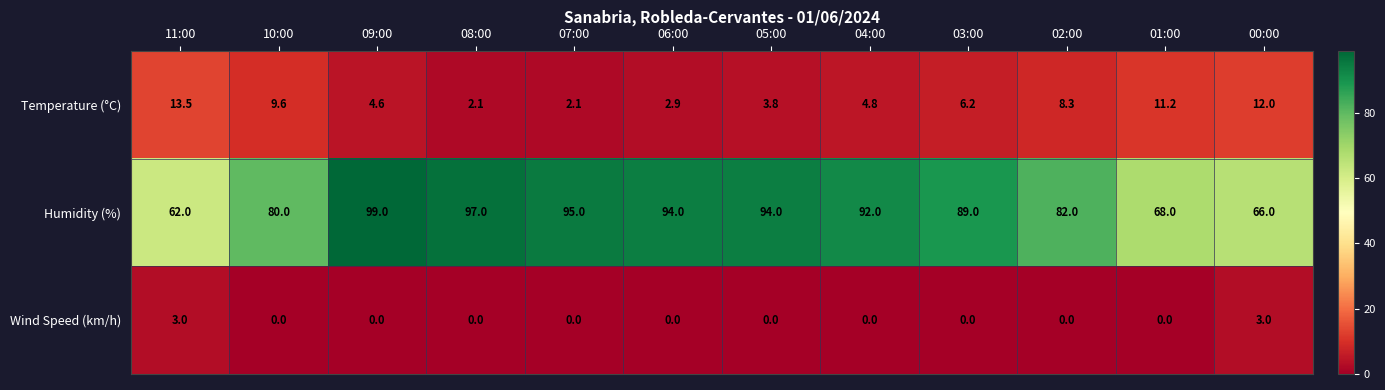

Where does the Temperature (°C) series first go above 6?

11:00